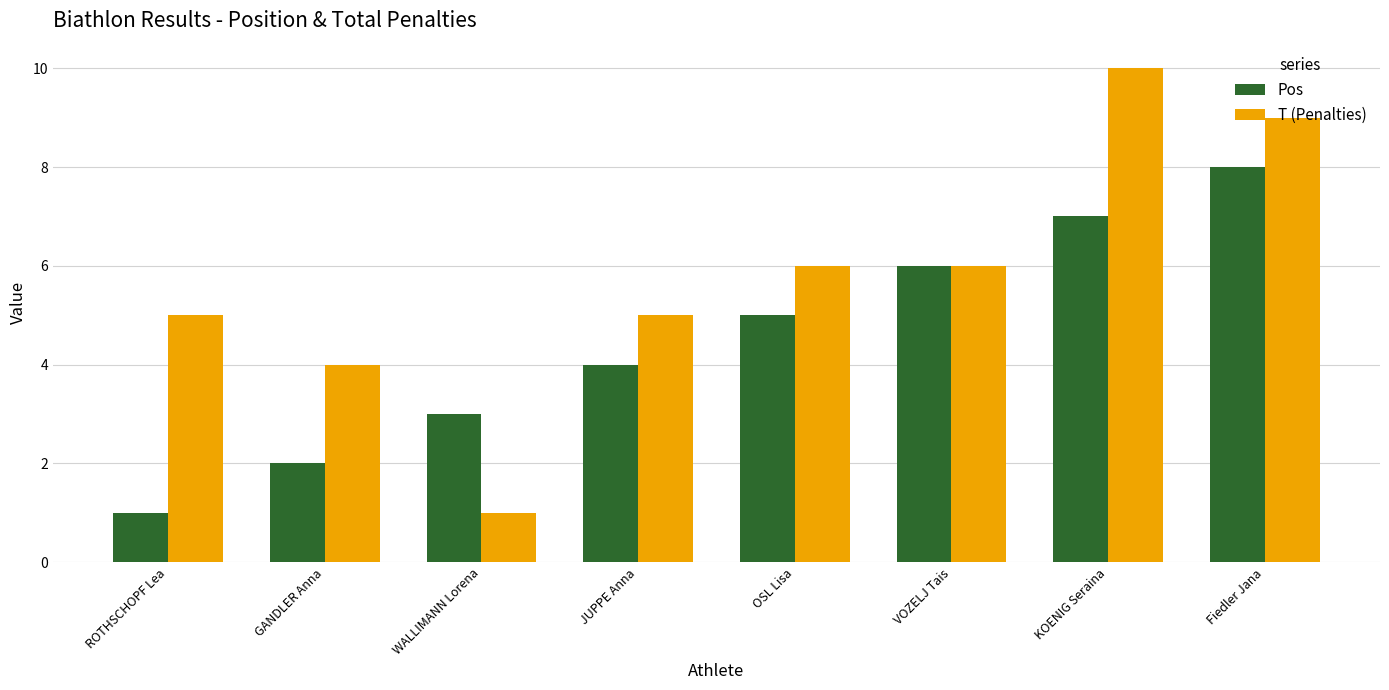

List the labels in order of Pos value, smallest first.

ROTHSCHOPF Lea, GANDLER Anna, WALLIMANN Lorena, JUPPE Anna, OSL Lisa, VOZELJ Tais, KOENIG Seraina, Fiedler Jana